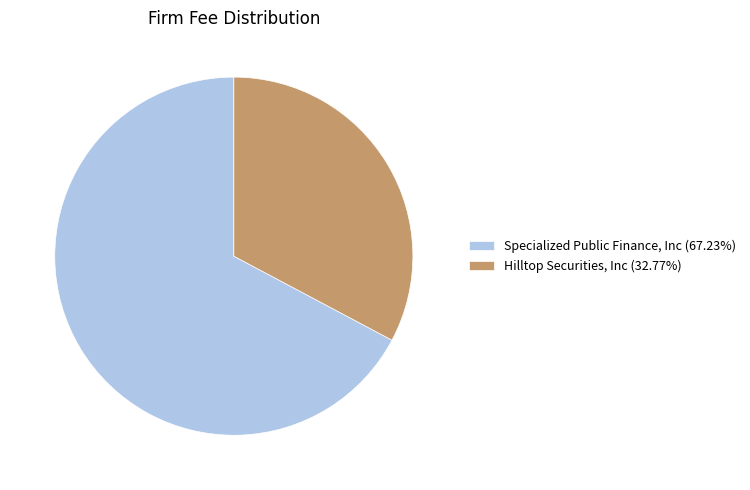

What is the ratio of the value at Hilltop Securities, Inc (32.77%) to the value at Specialized Public Finance, Inc (67.23%)?

0.5